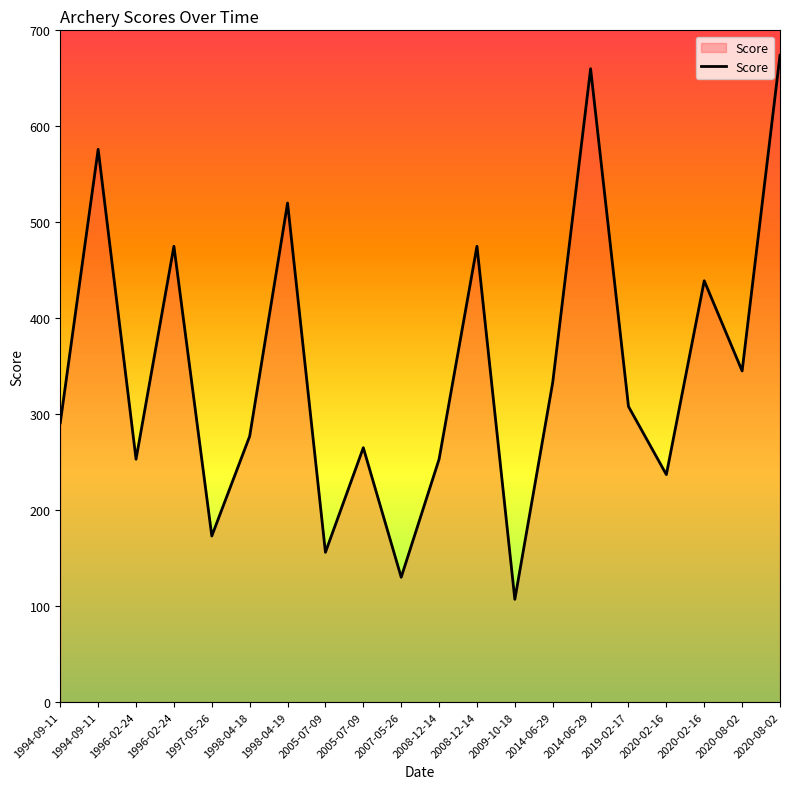

Reading left to right, extract all data points from this chart.

1994-09-11=291	1994-09-11=576	1996-02-24=253	1996-02-24=475	1997-05-26=173	1998-04-18=277	1998-04-19=520	2005-07-09=156	2005-07-09=265	2007-05-26=130	2008-12-14=253	2008-12-14=475	2009-10-18=107	2014-06-29=333	2014-06-29=660	2019-02-17=308	2020-02-16=237	2020-02-16=439	2020-08-02=345	2020-08-02=674